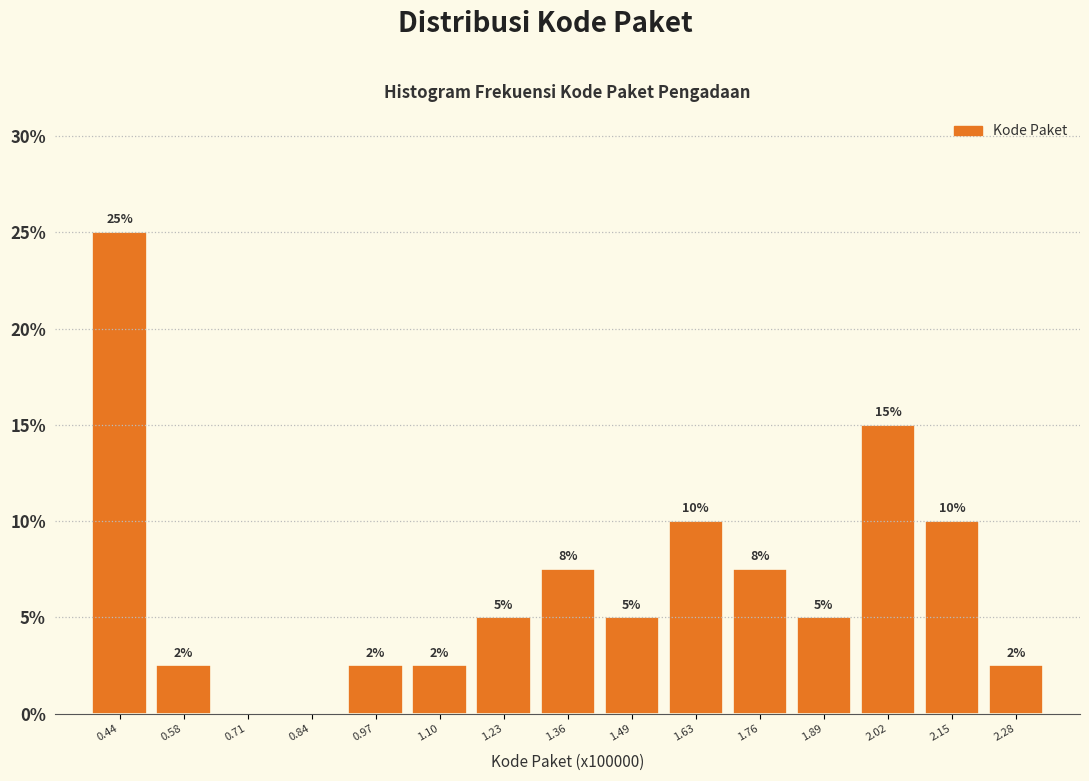

Over which range of the x-axis is the bar tallest?

0.38 to 0.50